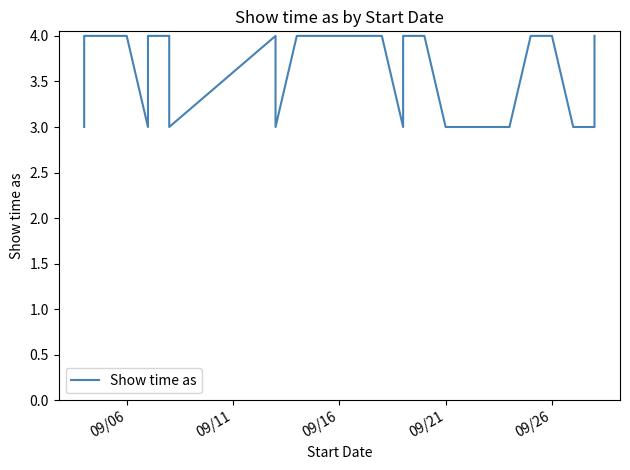

What is the smallest value displayed?

3